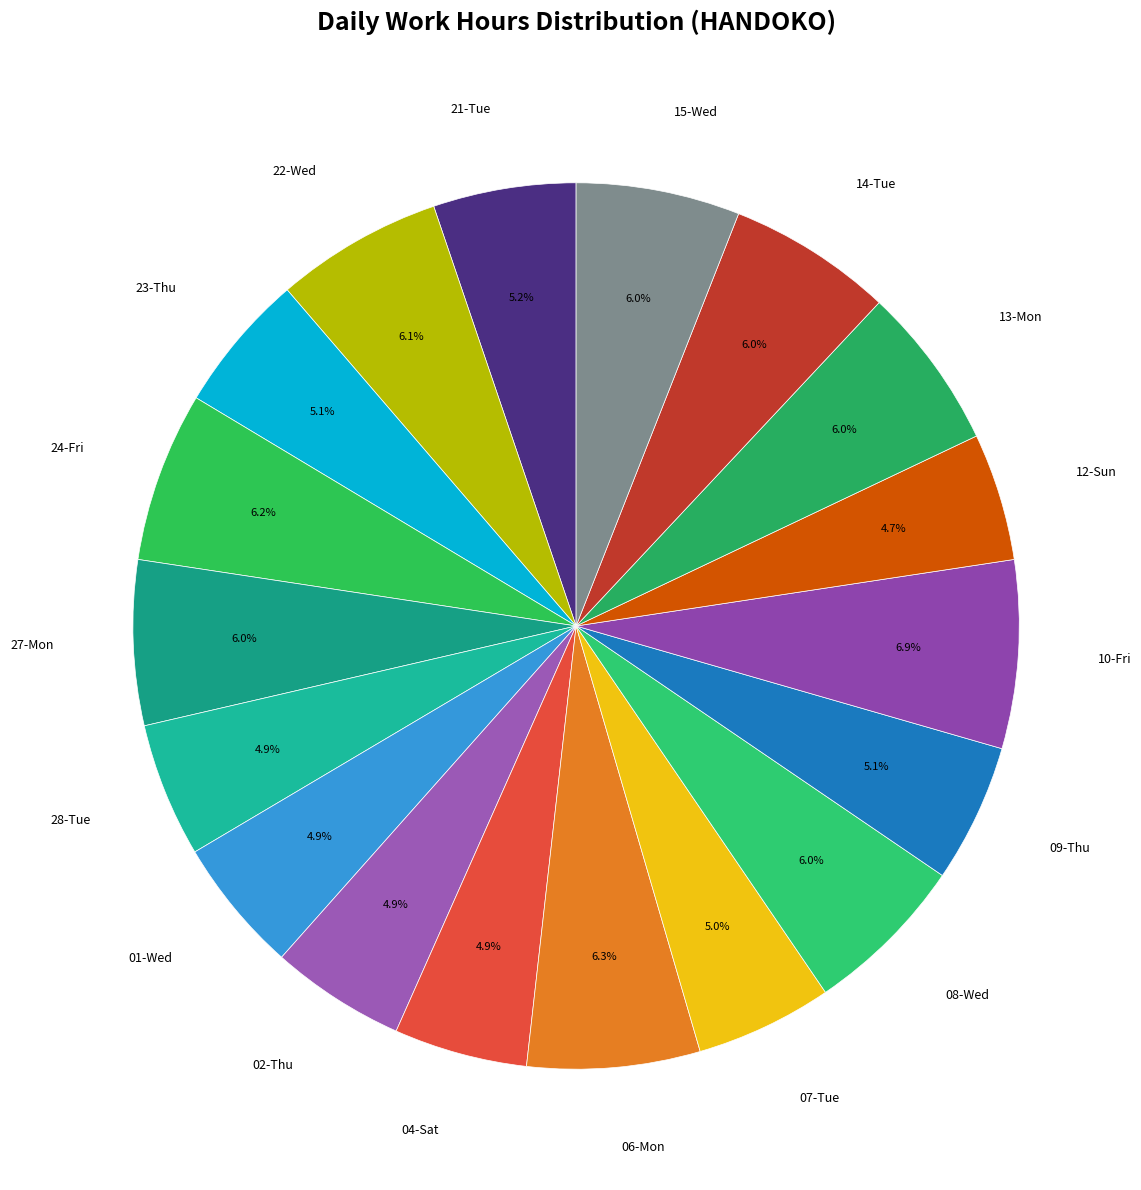

How many segments does this pie chart have?

18